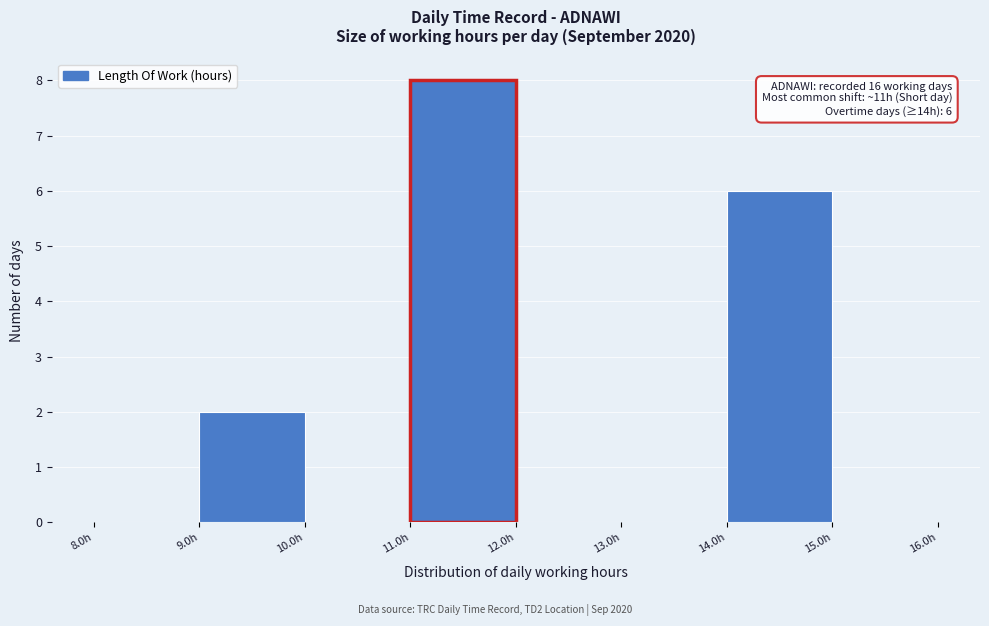

Over which range of the x-axis is the bar tallest?

11 to 12